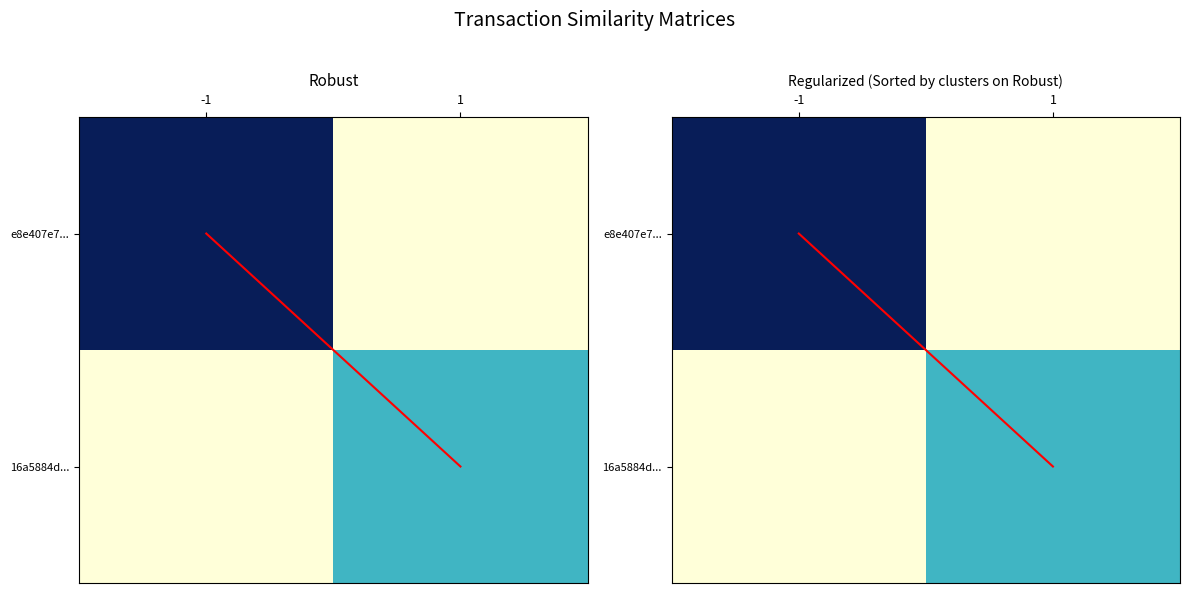

Which has a higher value, -1 or 1?

1